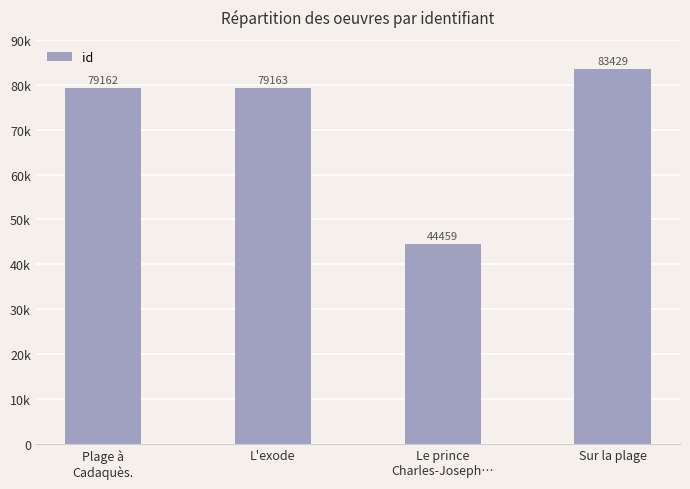

Are the bars horizontal?

No